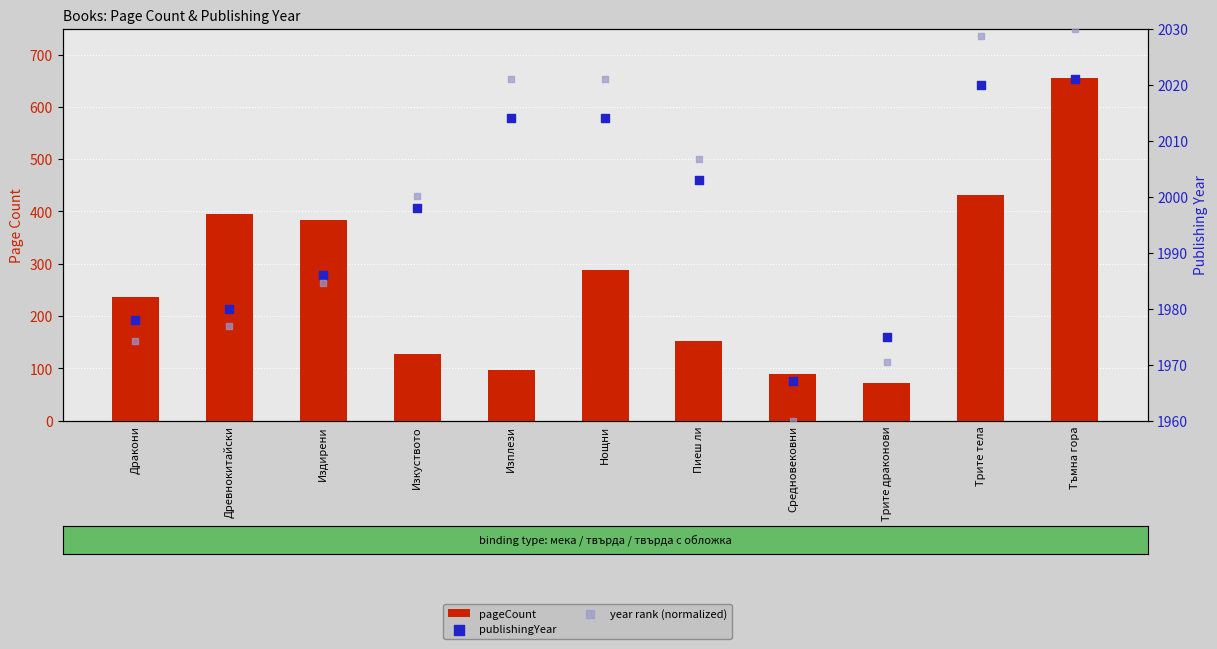

Which series contains the lowest Y value?

pageCount